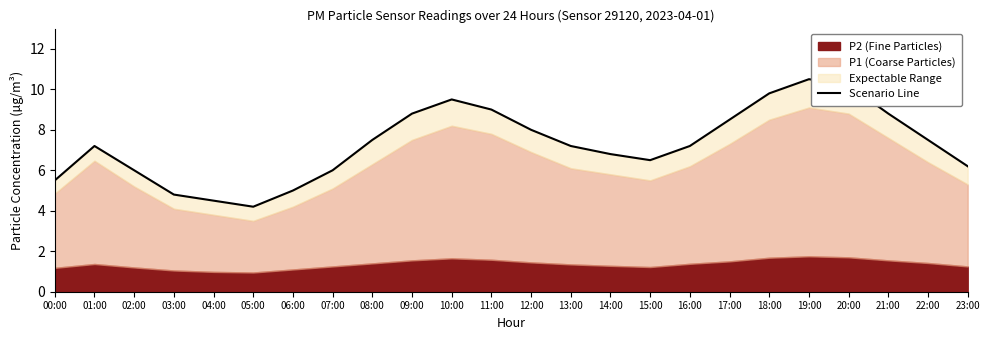

List the labels in order of value, smallest first.

05:00, 04:00, 03:00, 06:00, 00:00, 02:00, 07:00, 23:00, 15:00, 14:00, 01:00, 13:00, 16:00, 08:00, 22:00, 12:00, 17:00, 09:00, 21:00, 11:00, 10:00, 18:00, 20:00, 19:00